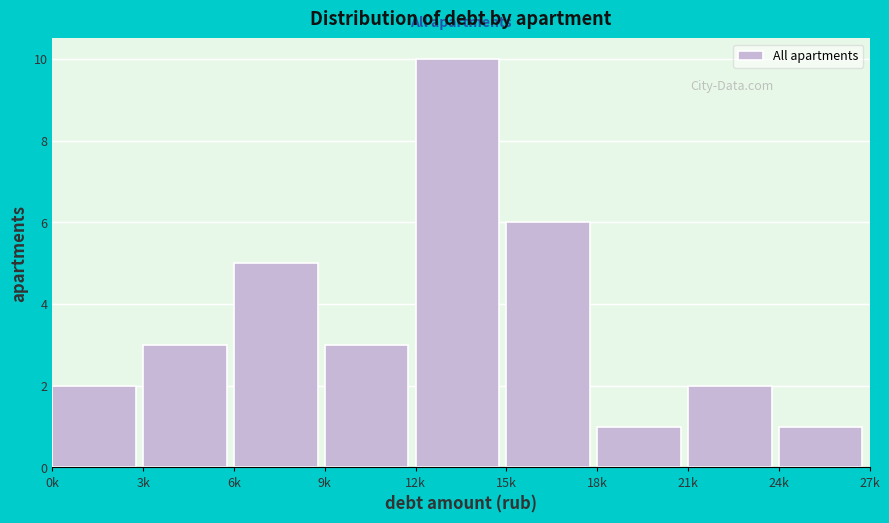

Reading right to left, transcribe all the data shown in this chart.

1	2	1	6	10	3	5	3	2